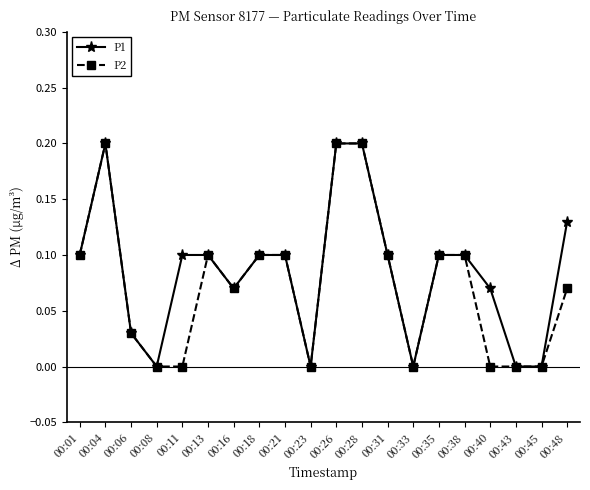

What is the sum of all P2 values?

1.5